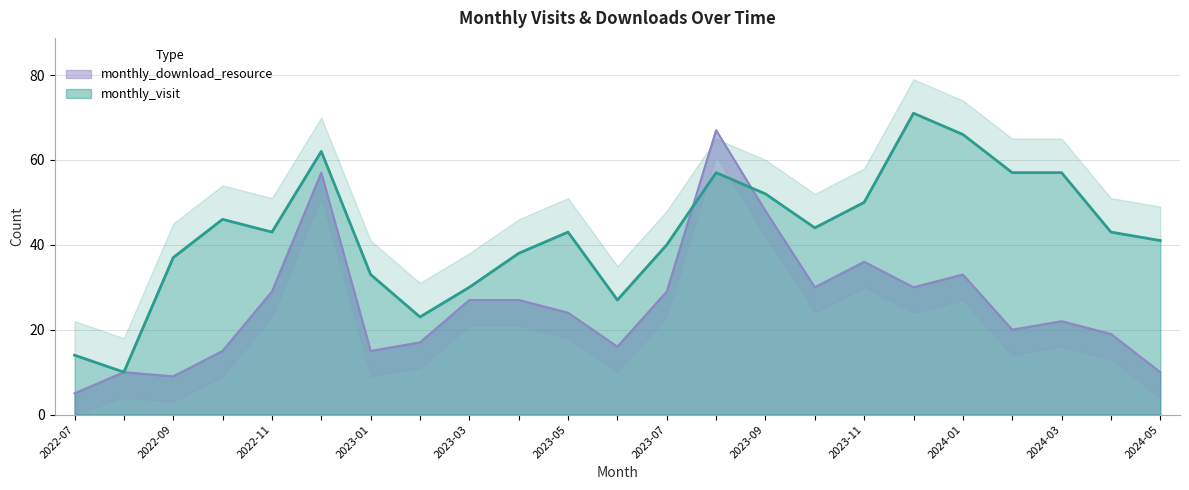

The value of monthly_visit at 2023-11 is 30. True or false?

True